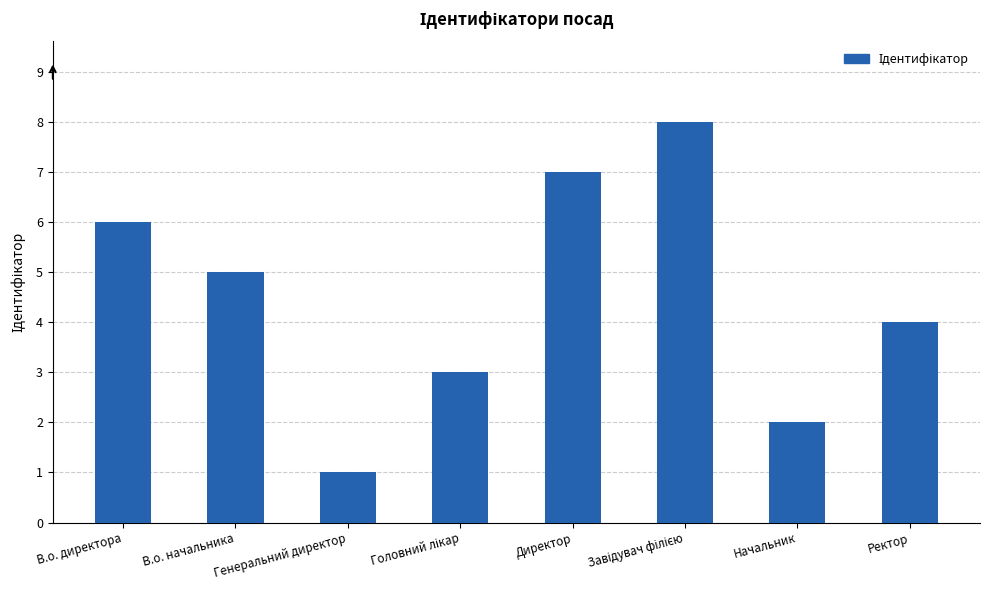

Which has a higher value, Директор or Начальник?

Директор